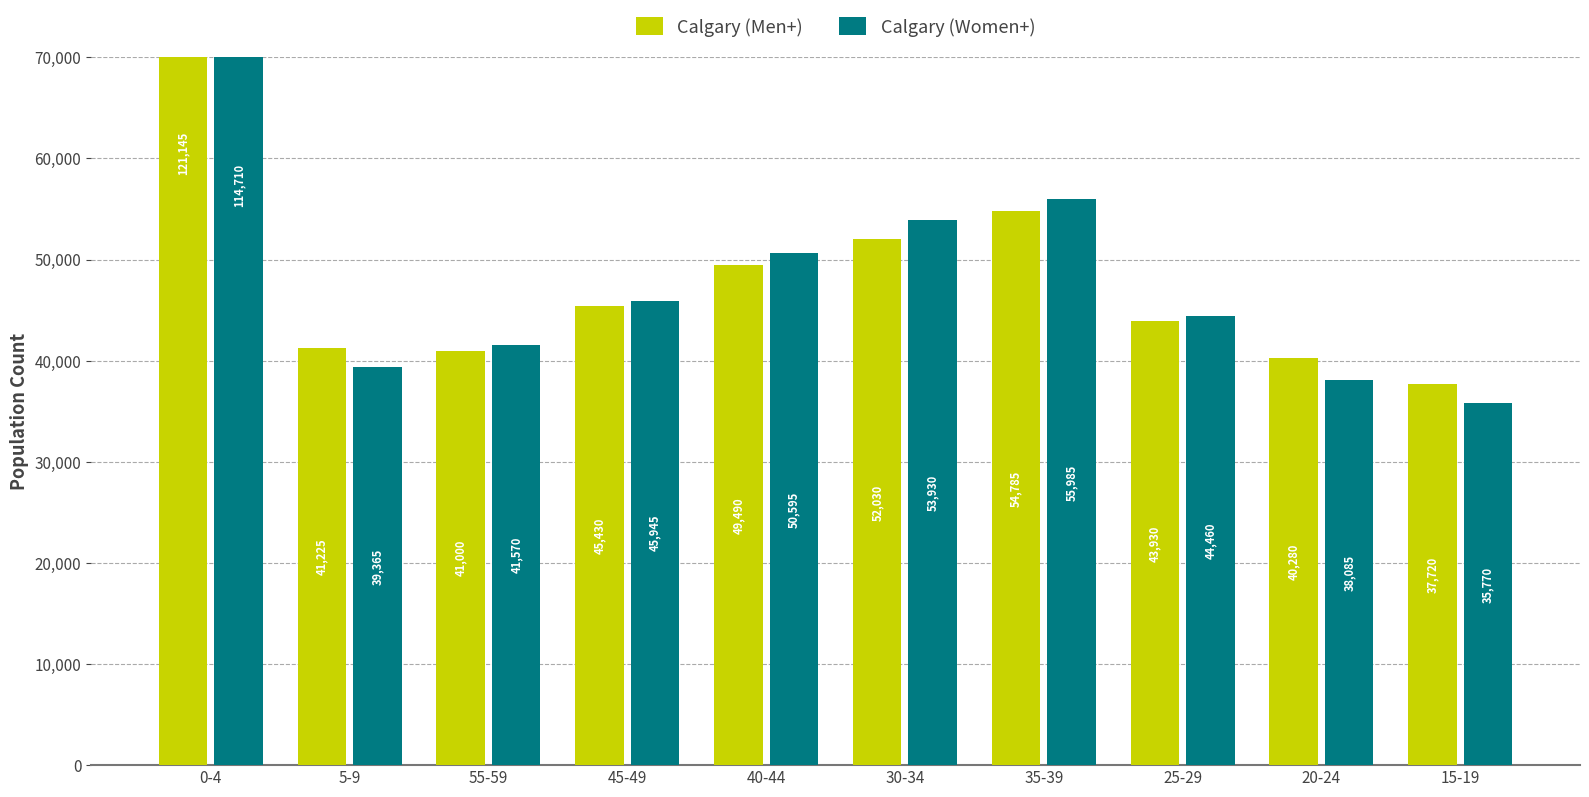

How many categories are shown in the chart?

10